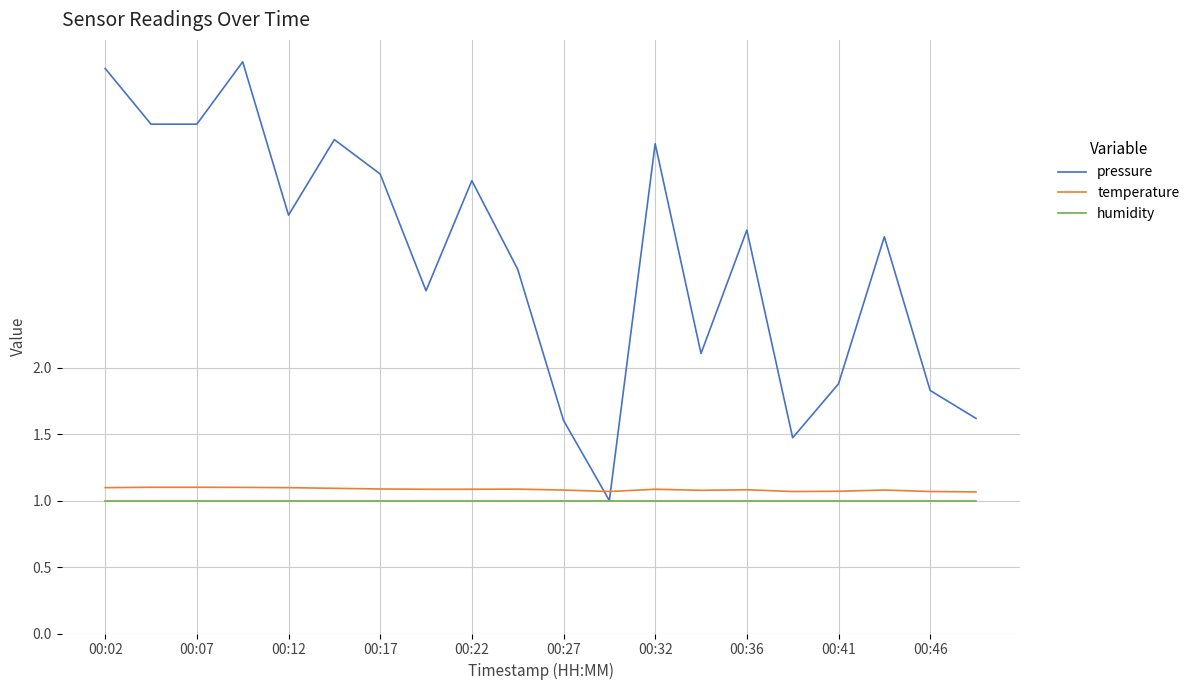

Which series has the widest spread of values?

pressure